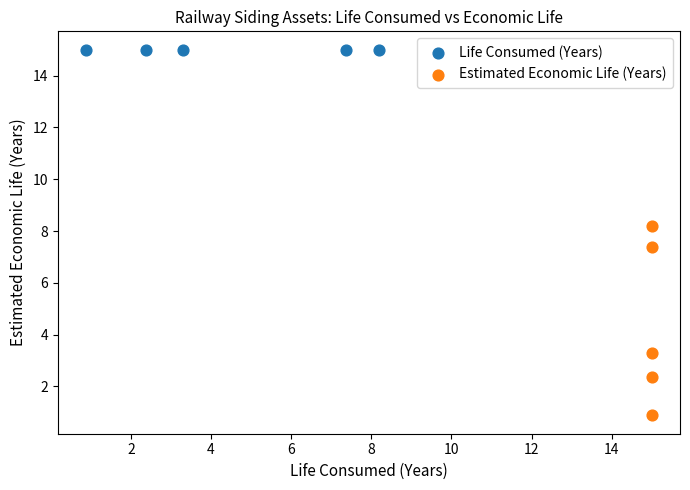

Which series reaches the minimum Y coordinate?

Estimated Economic Life (Years)